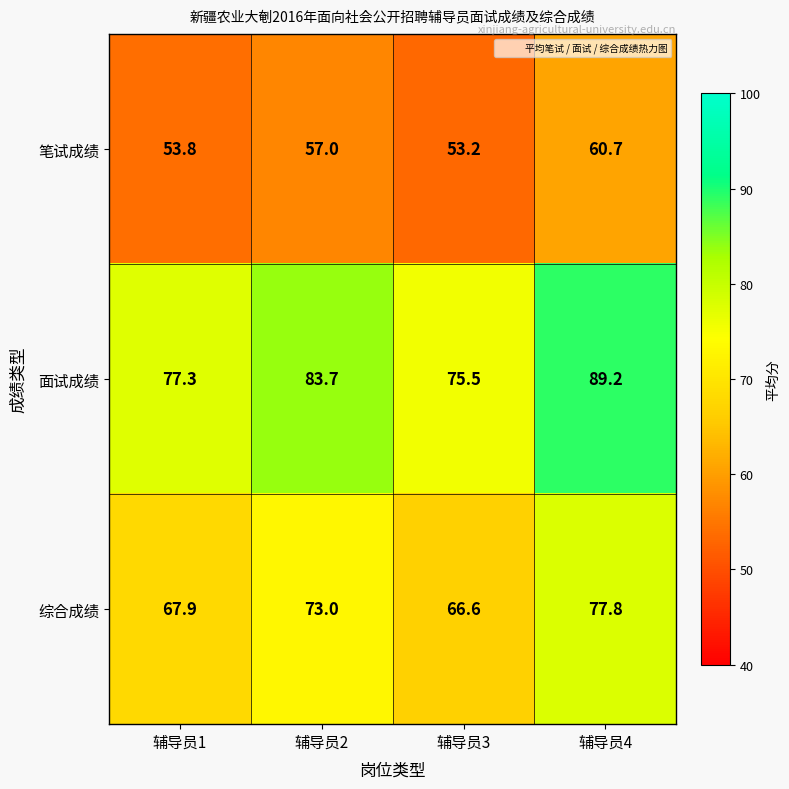

At 辅导员4, list the series in order from largest to smallest.

面试成绩, 综合成绩, 笔试成绩